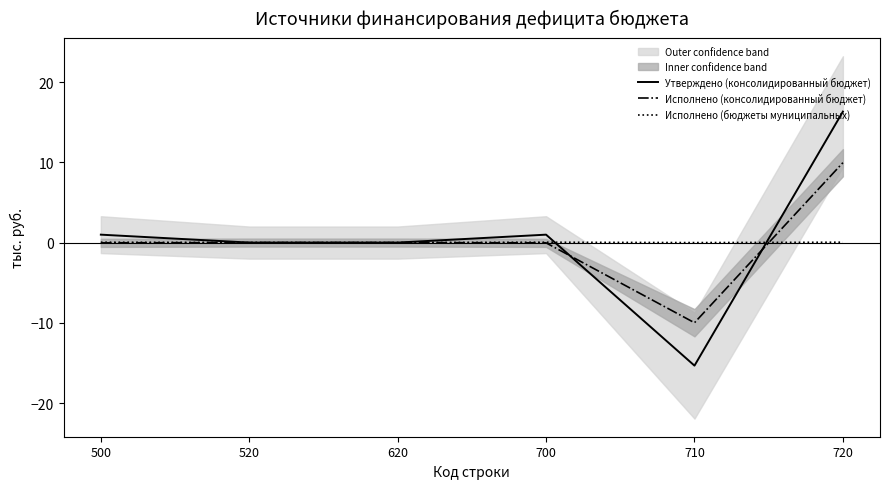

Read the Утверждено (консолидированный бюджет) value at 720.

16.3